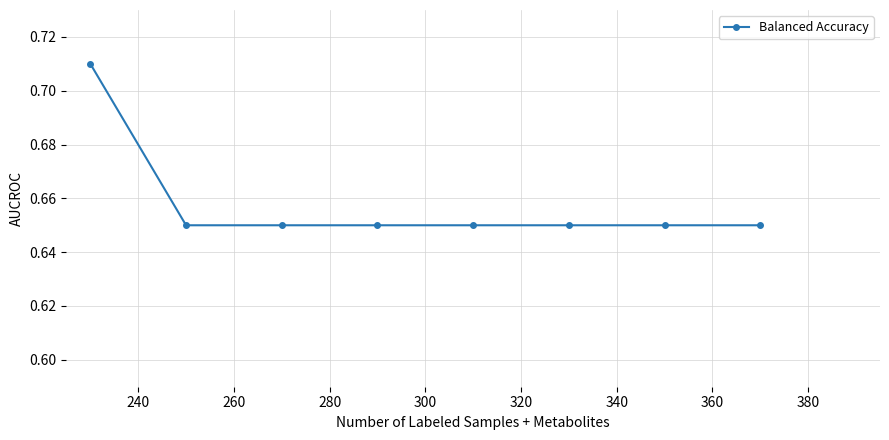

How many values are between 0 and 1?

8